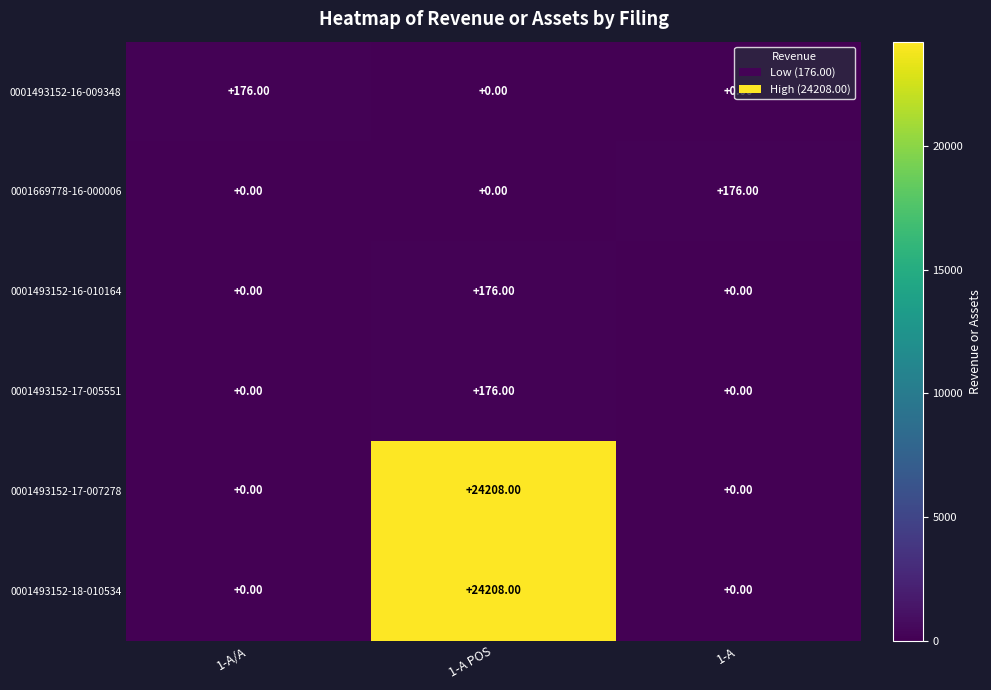

What is the difference between the maximum and minimum values in the 0001669778-16-000006 series?

176